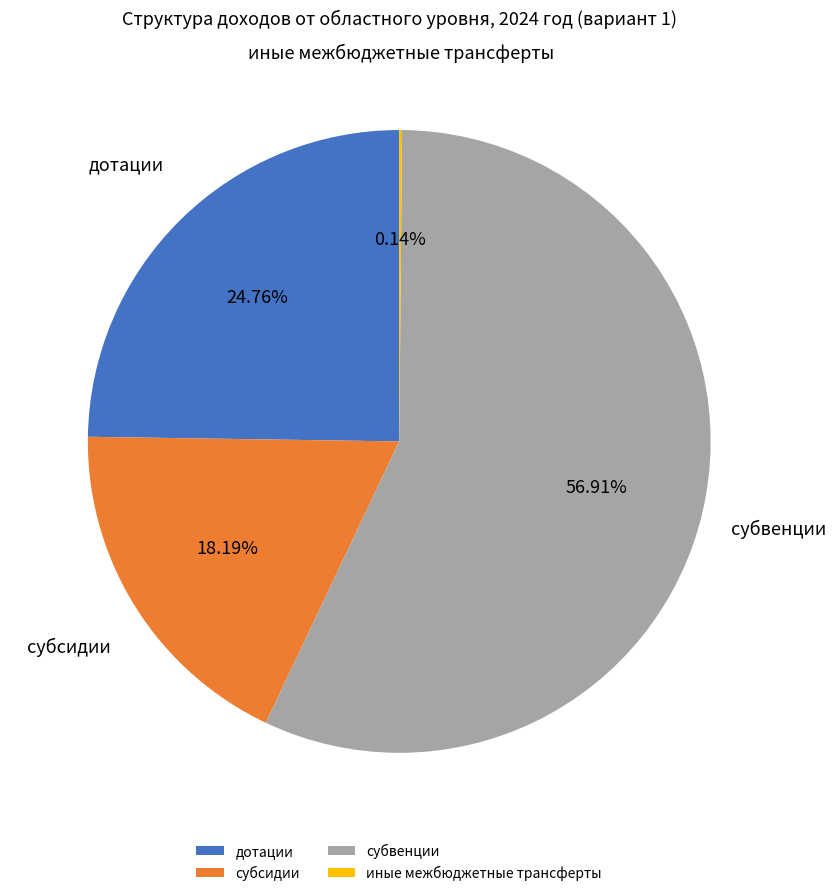

Does субвенции account for over 50% of the chart?

Yes